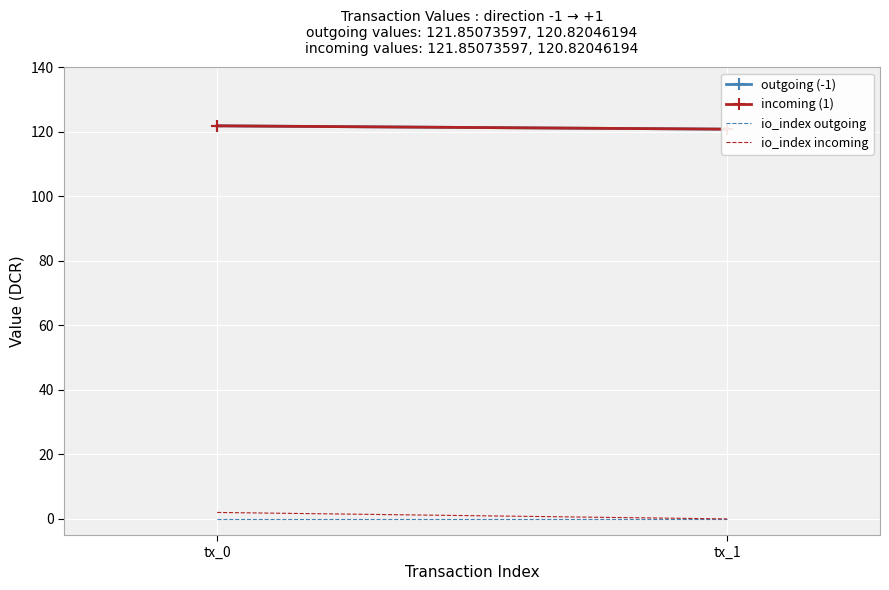

Which category has the lowest value in the incoming (1) series?

tx_1